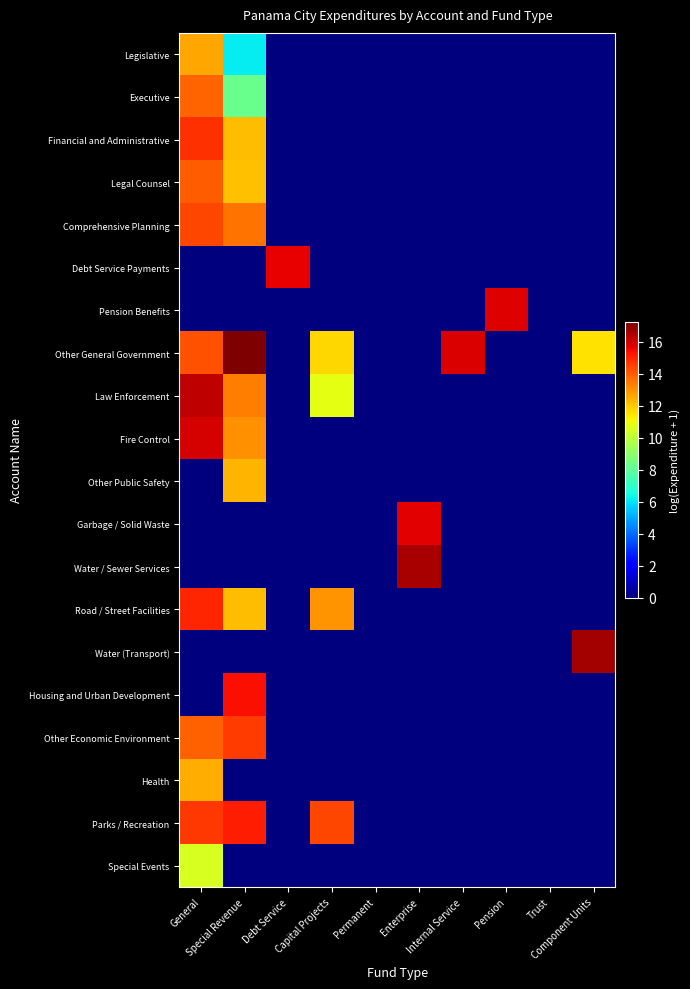

At which category is the sum across all series the highest?

General